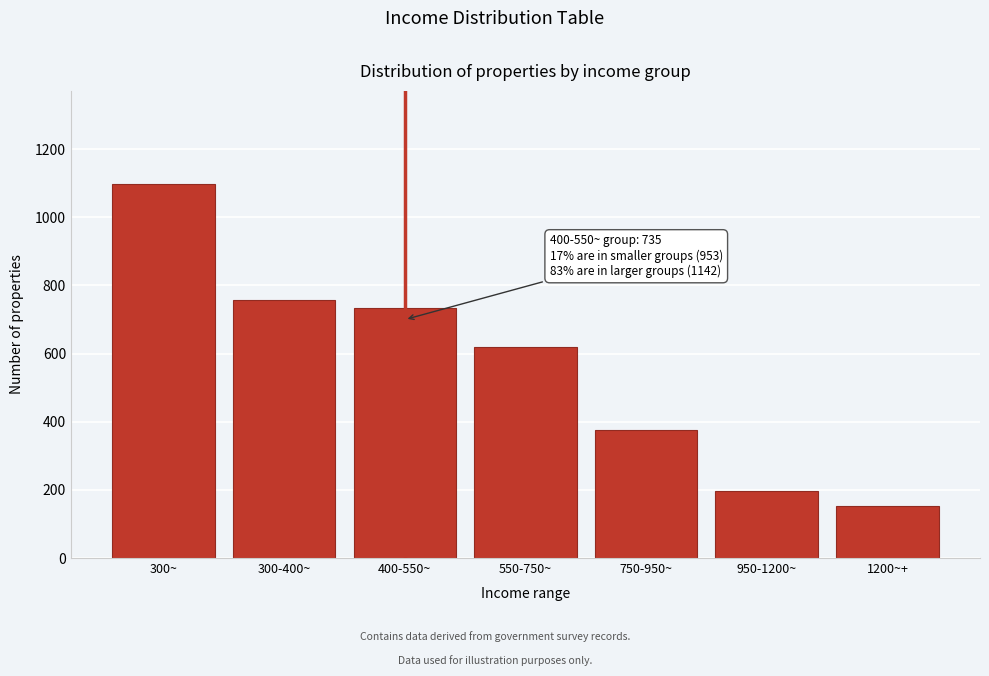

Reading right to left, what are all the values shown in this chart?

1200~+=152	950-1200~=197	750-950~=377	550-750~=618	400-550~=735	300-400~=756	300~=1097